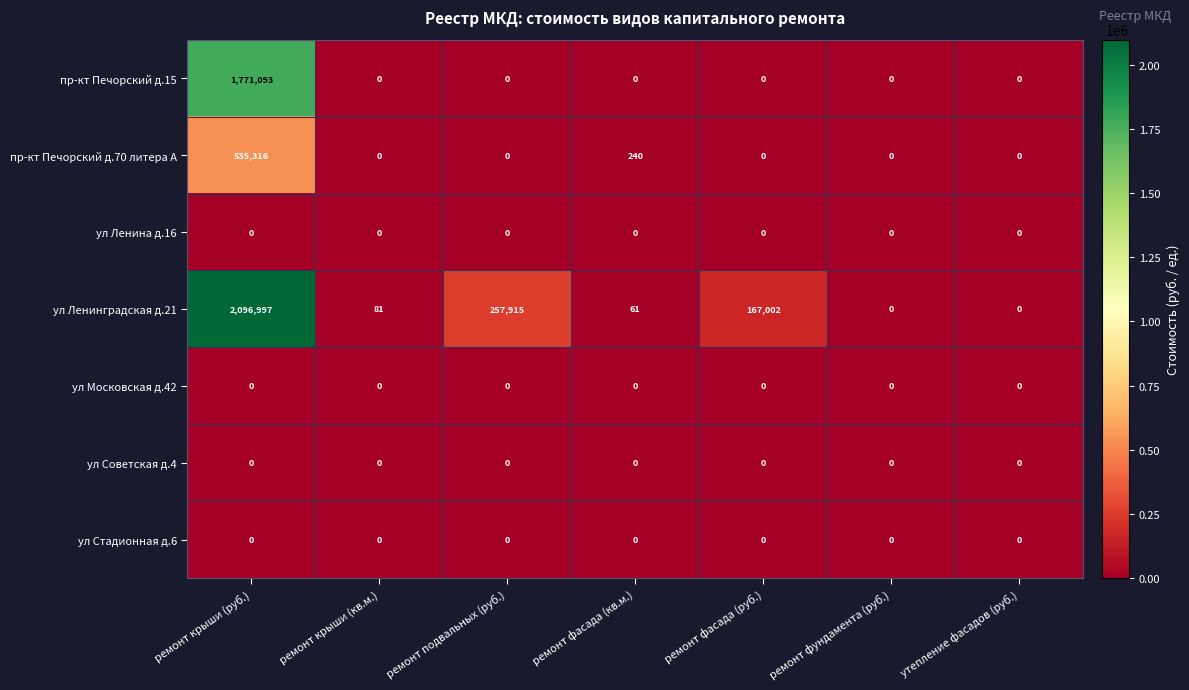

At which category does the chart reach its peak across all series?

ремонт крыши (руб.)